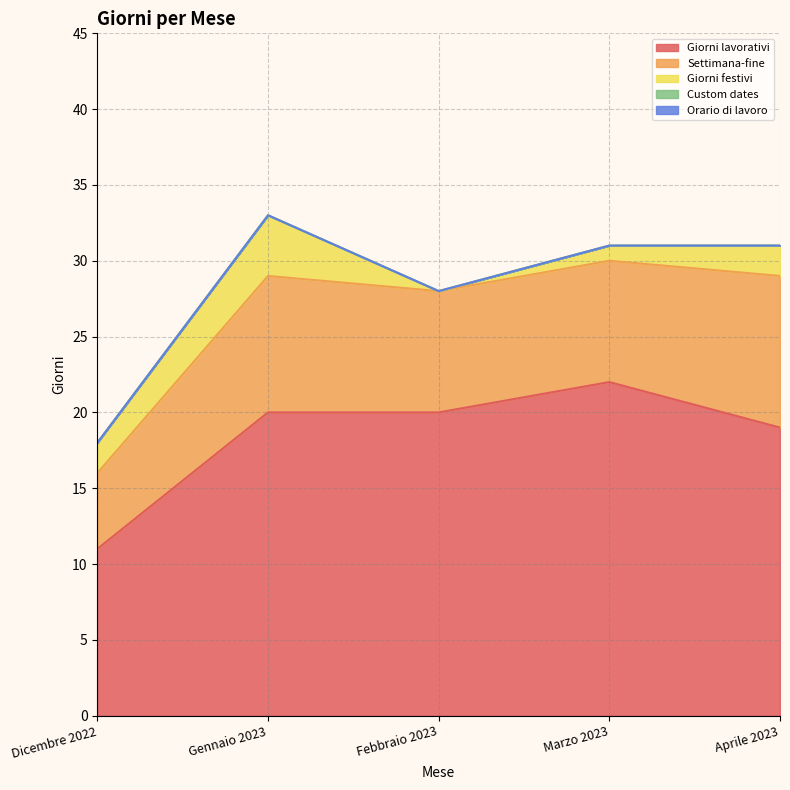

True or false: Giorni lavorativi and Settimana-fine intersect in this chart.

False